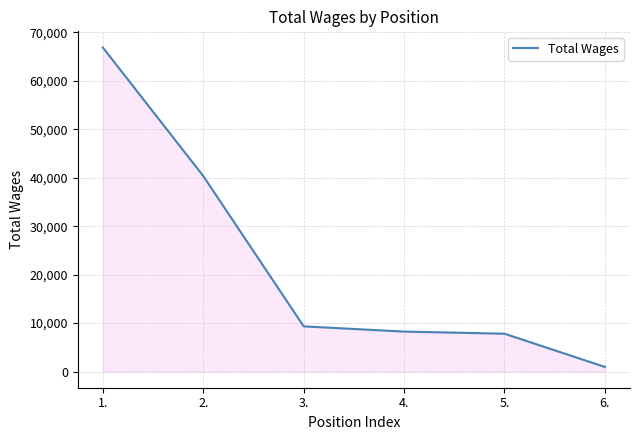

What is the difference between the maximum and second lowest values?

59064